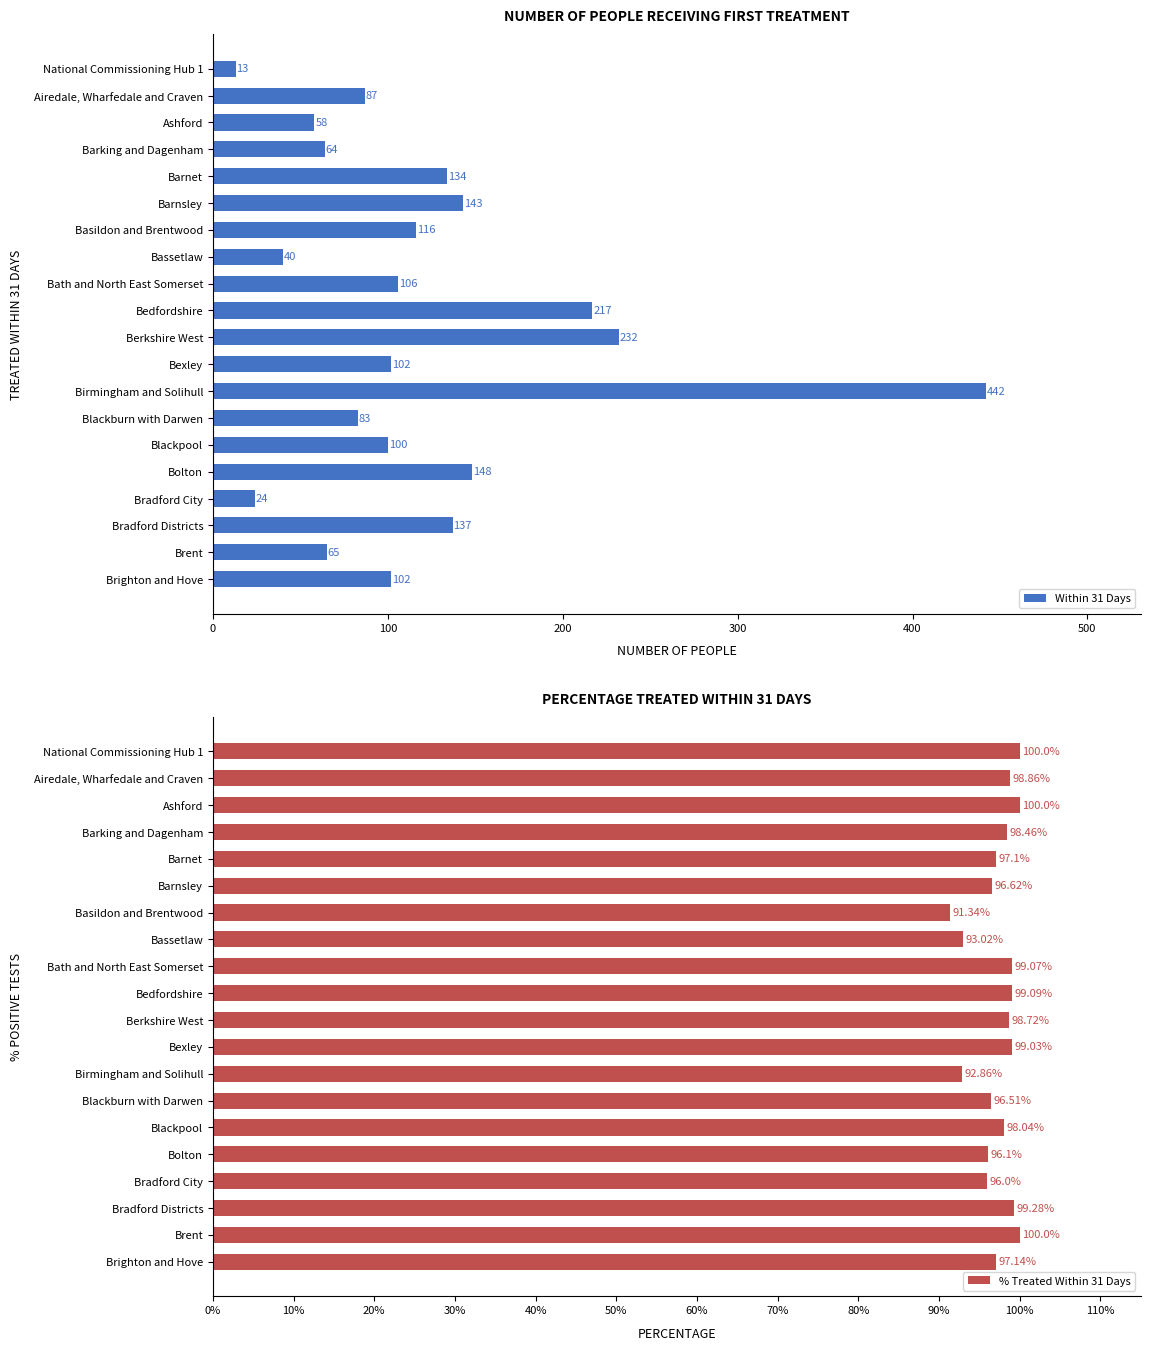

How many data points in % Treated Within 31 Days are above 98?

11